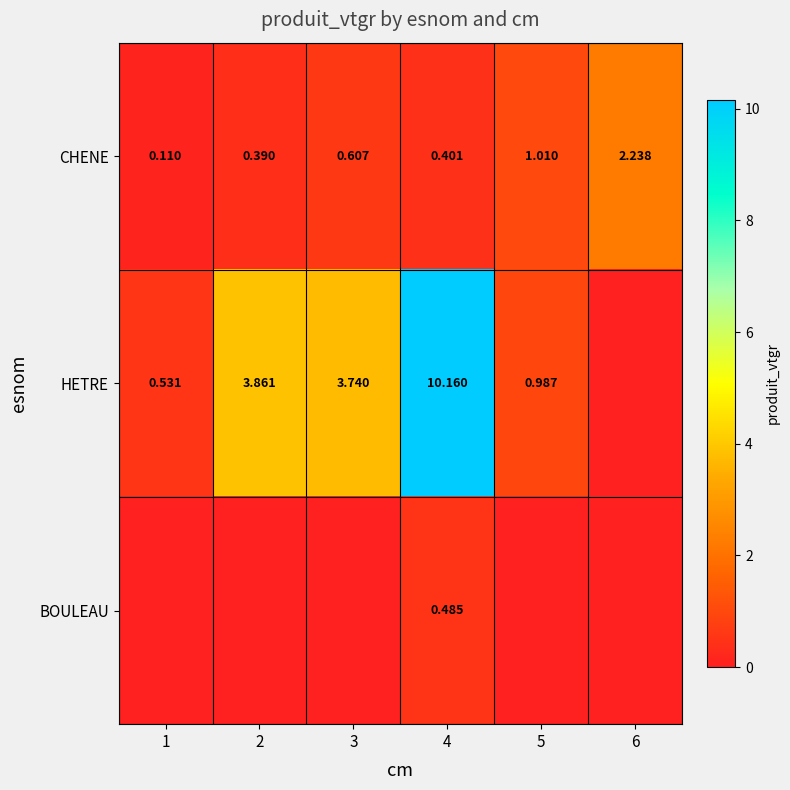

Rank the series at 4 from lowest to highest value.

CHENE, BOULEAU, HETRE